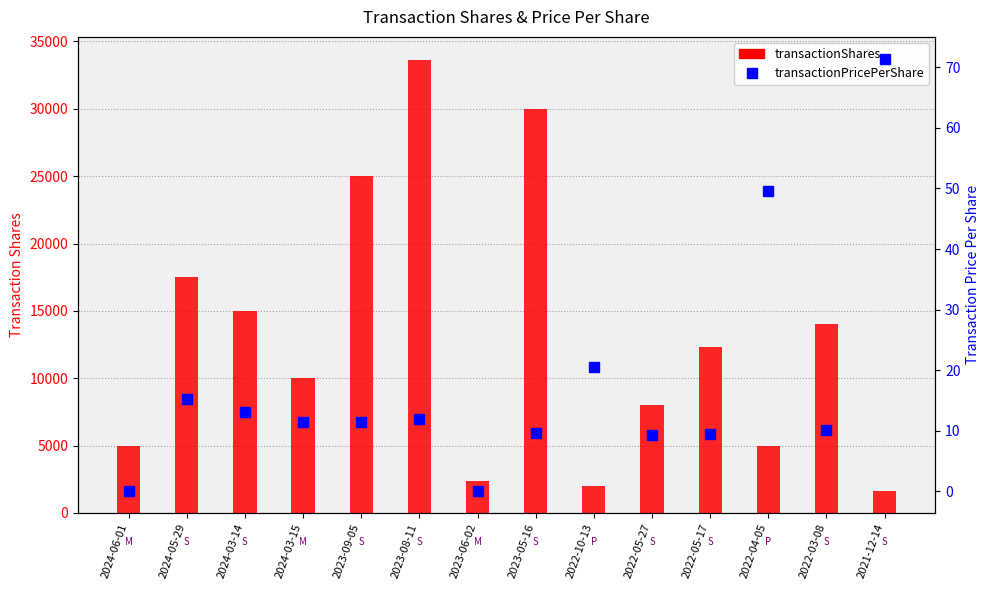

What is the label of the 2nd bar from the right?

2022-03-08